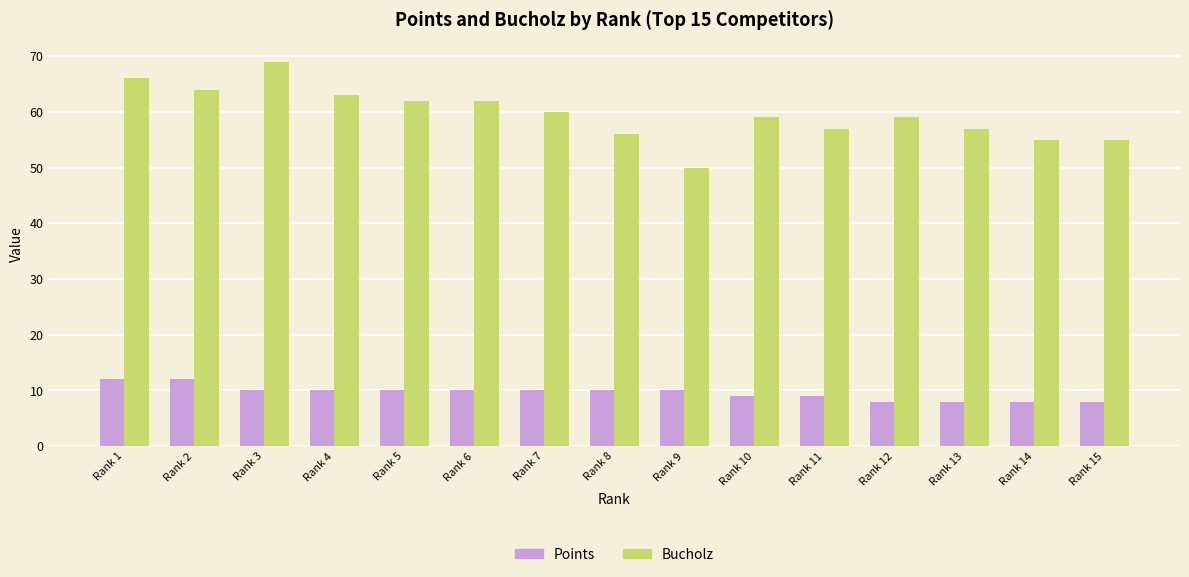

What is the difference between the second highest and minimum values in the Points series?

4